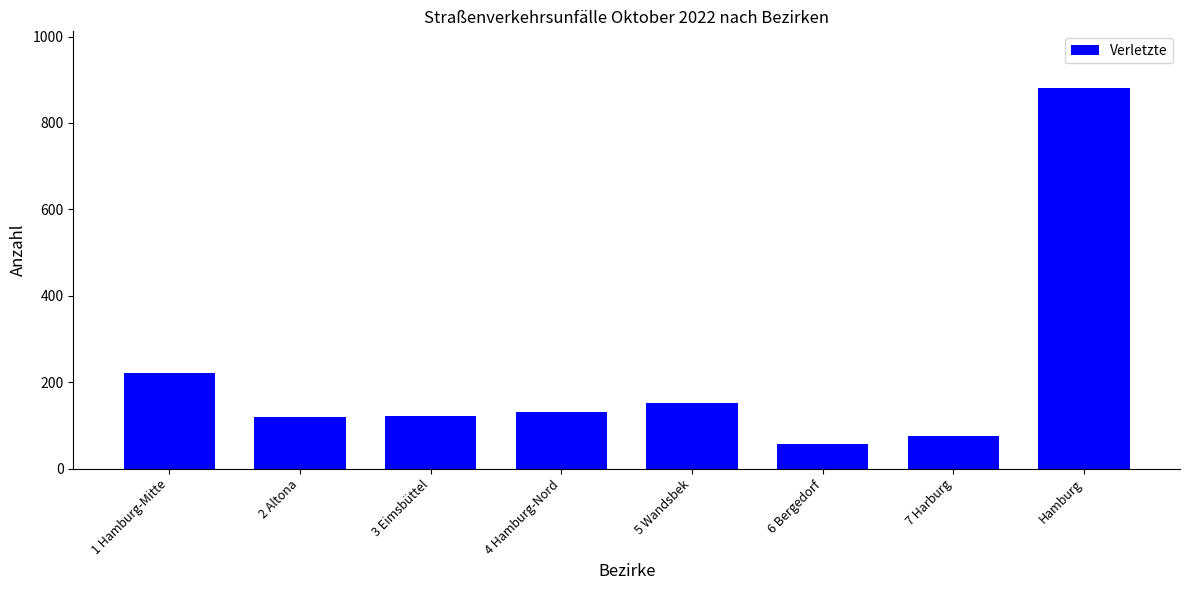

The chart shows a value of 175 at 4 Hamburg-Nord. True or false?

False